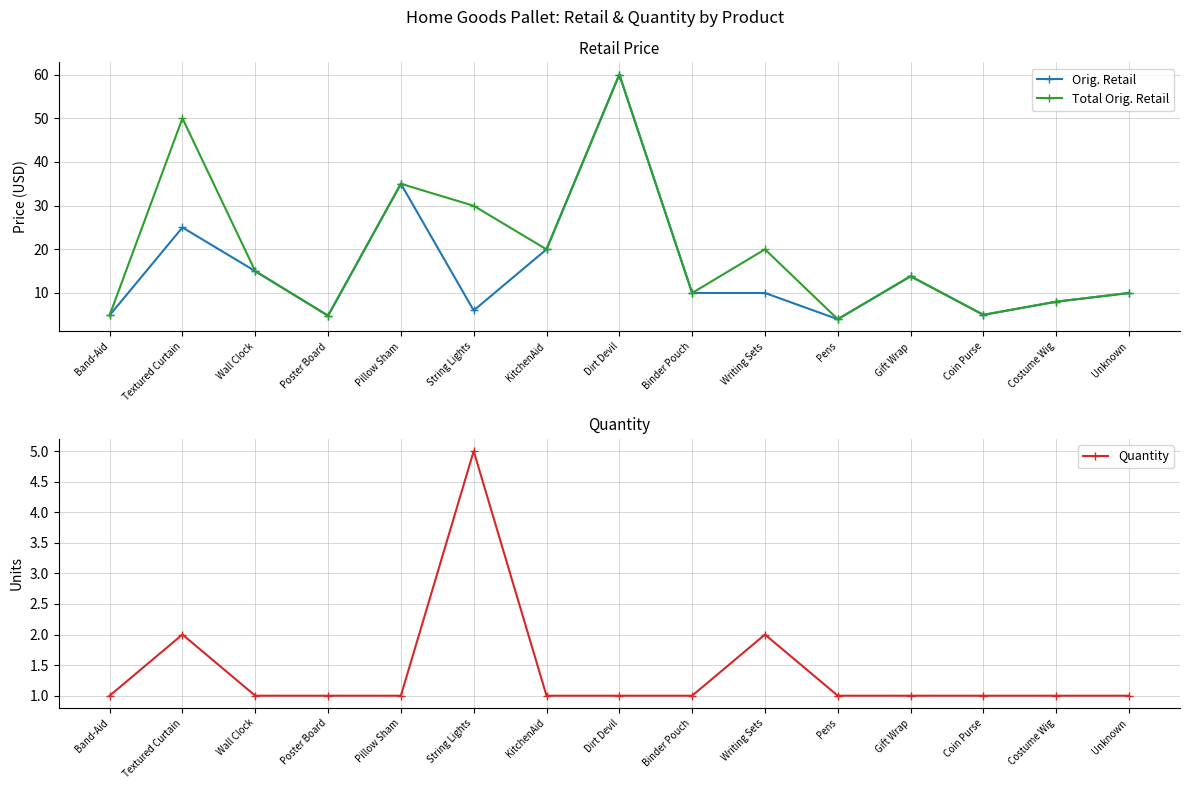

Which series has the largest total across all categories?

Total Orig. Retail